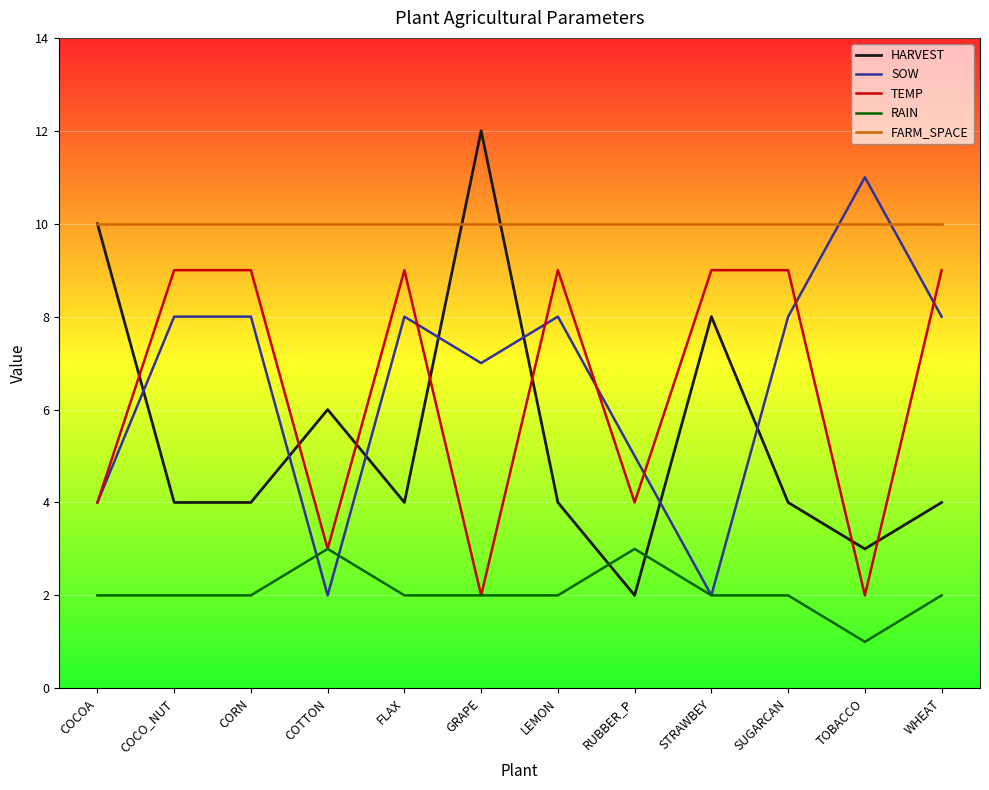

True or false: RAIN has a value of 2 at STRAWBEY.

True